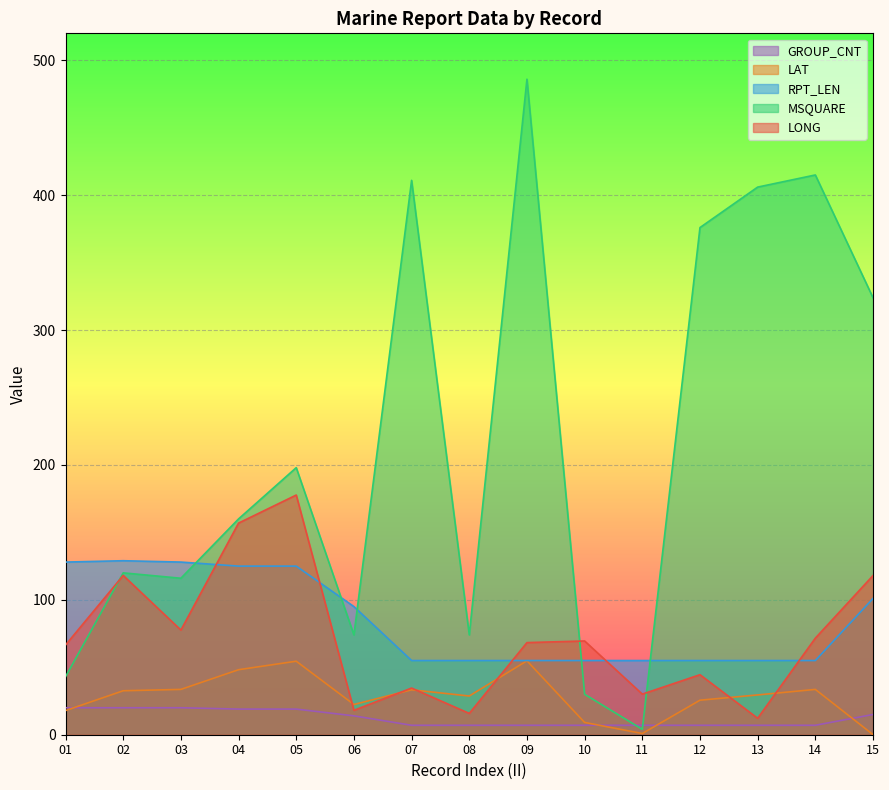

What is the difference between the maximum and minimum values in the LAT series?

54.7